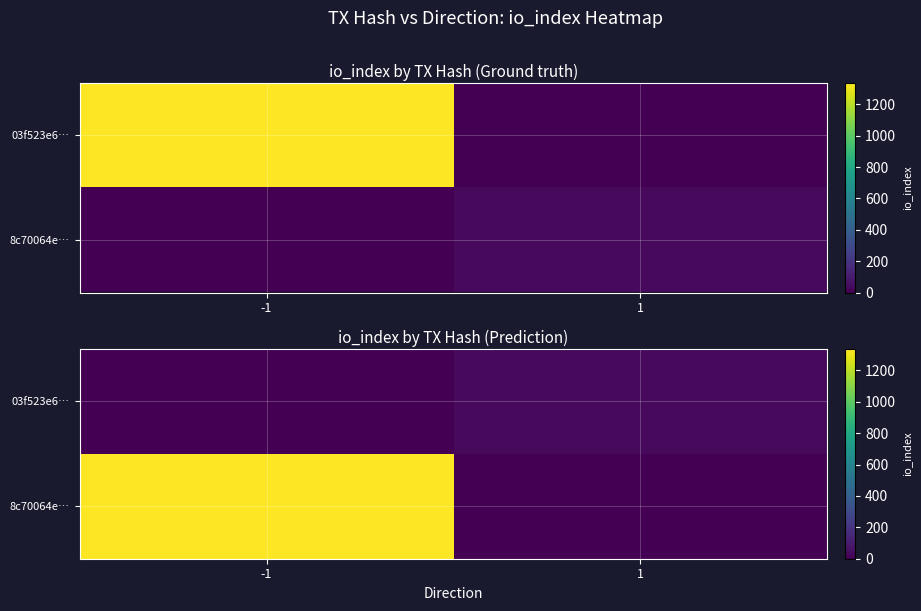

Rank the categories by 03f523e6… value from lowest to highest.

-1, 1